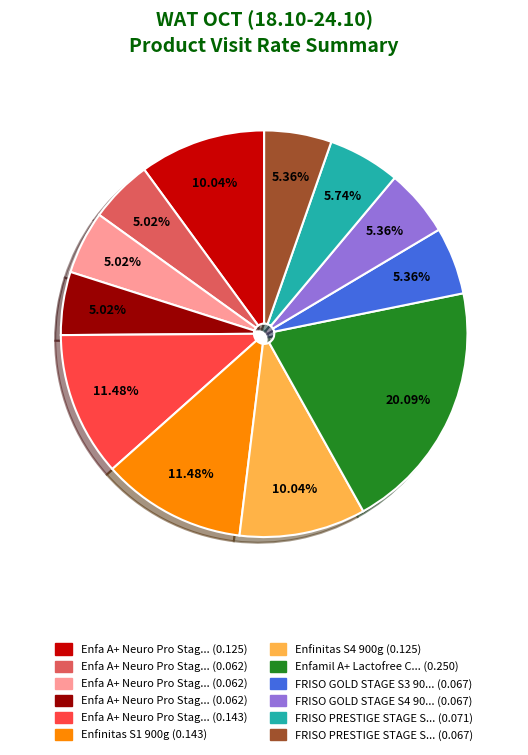

Is there any slice that represents more than half of the pie?

No